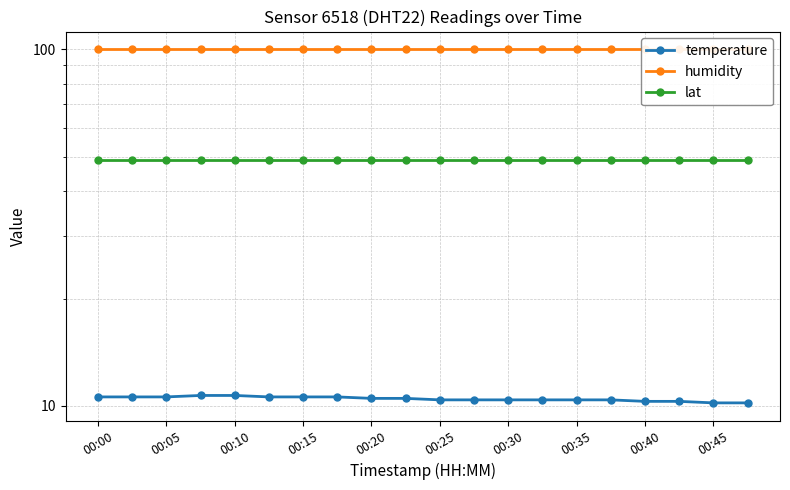

Between 00:05 and 00:45, which series saw the biggest shift?

temperature